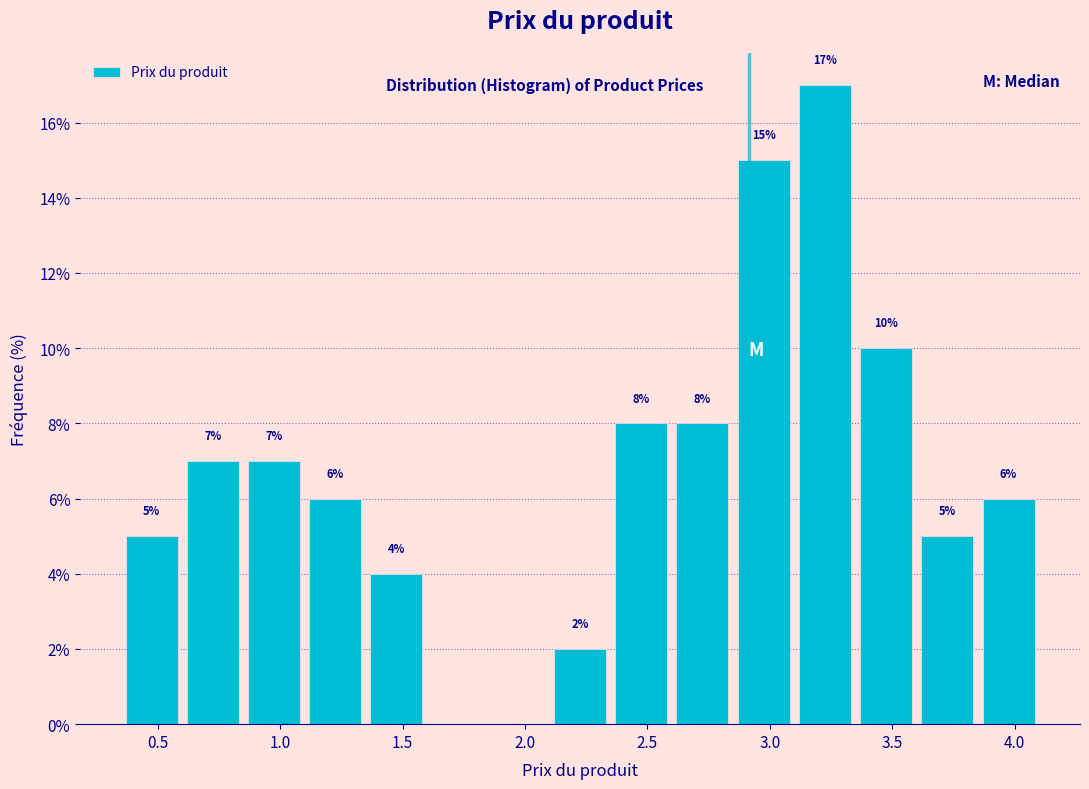

Over which range of the x-axis is the bar tallest?

3.10 to 3.35